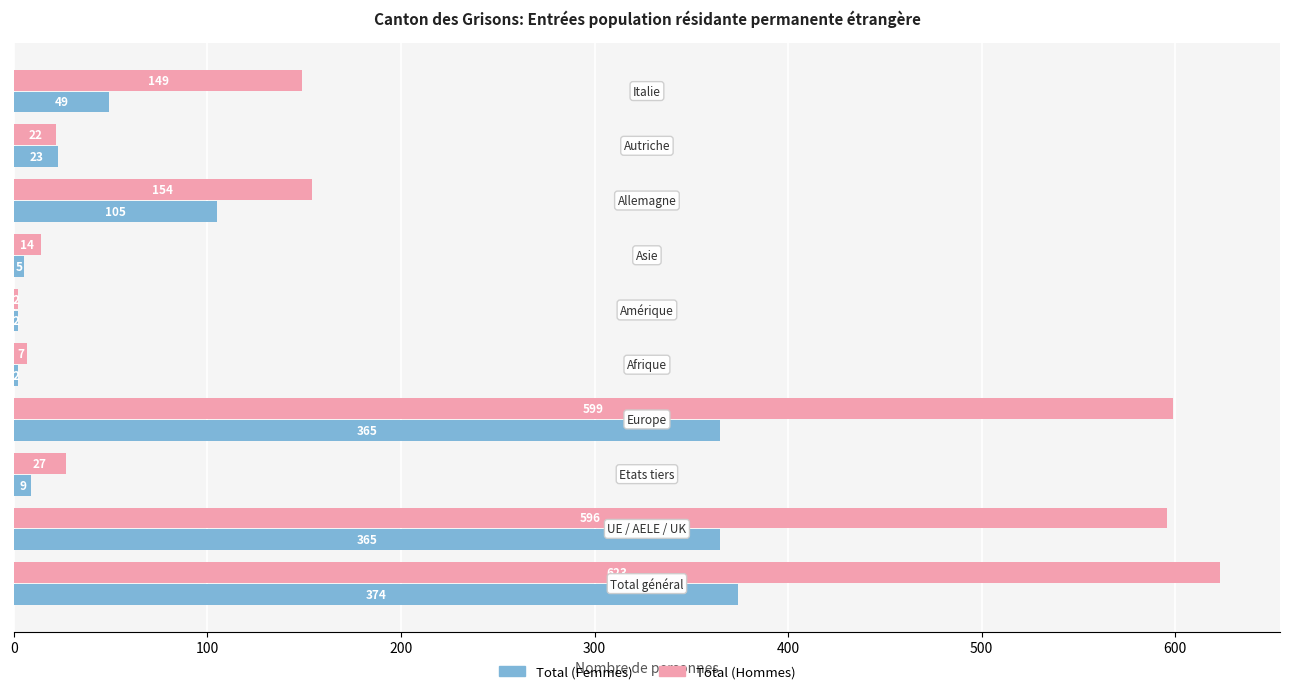

Which series has the widest spread of values?

Total (Hommes)